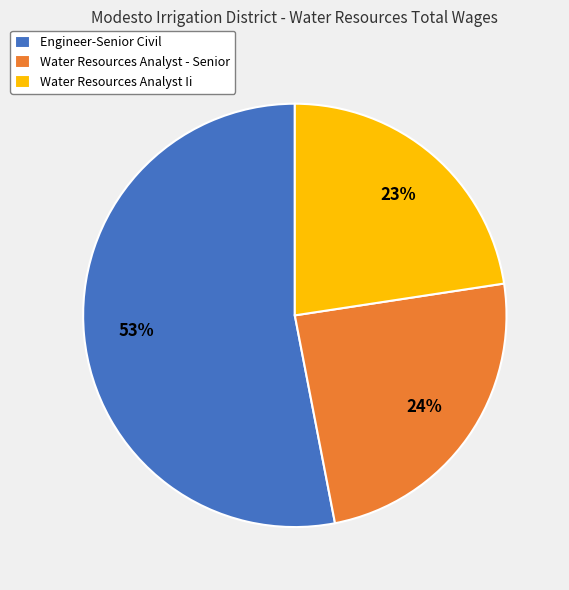

Is Water Resources Analyst Ii the majority of the pie?

No